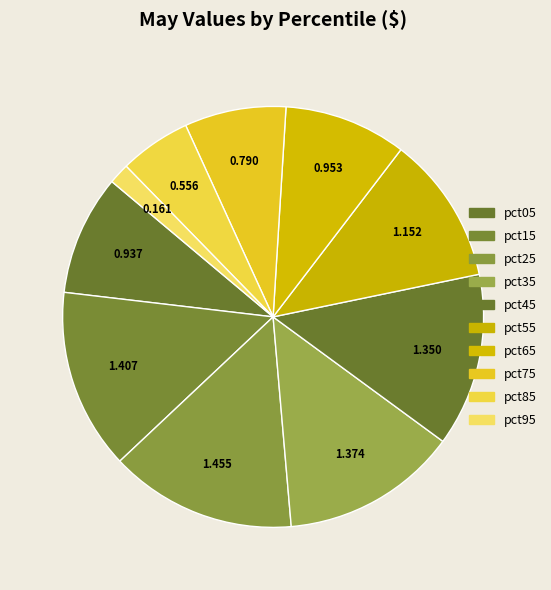

Does pct55 represent more than half of the total?

No